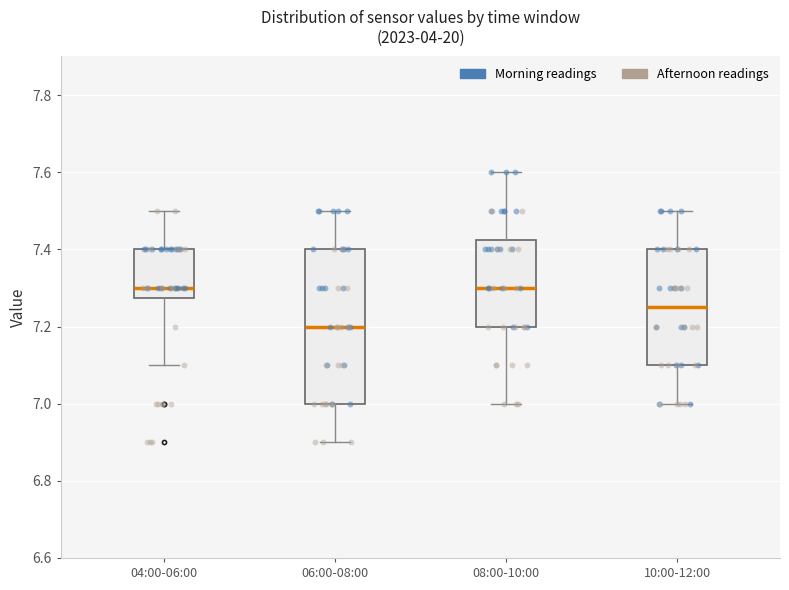

Which box has the lowest median line?

06:00-08:00